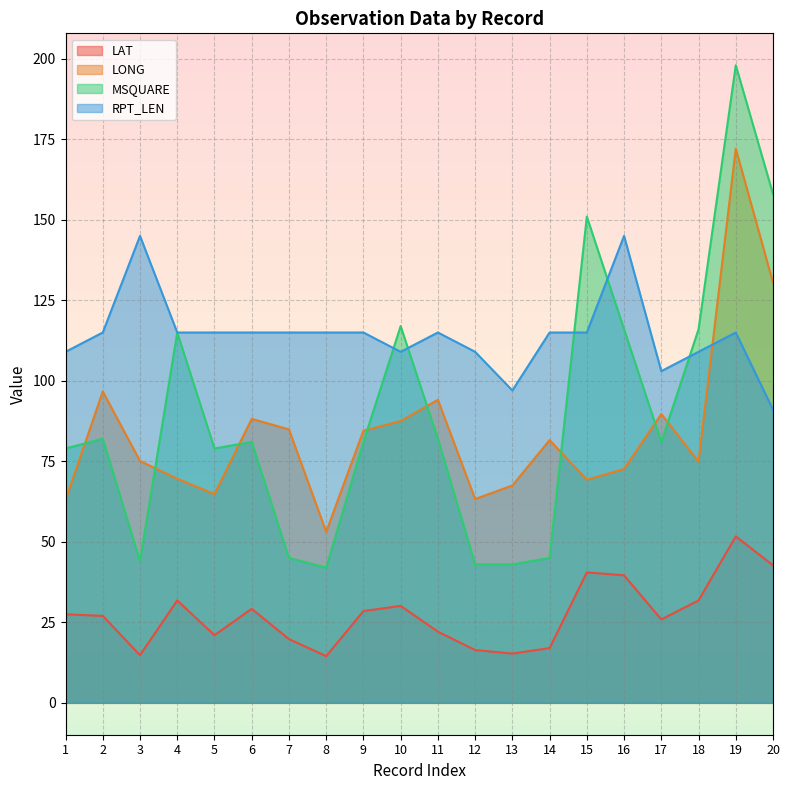

What is the difference between the maximum and second lowest values in the RPT_LEN series?

48.0